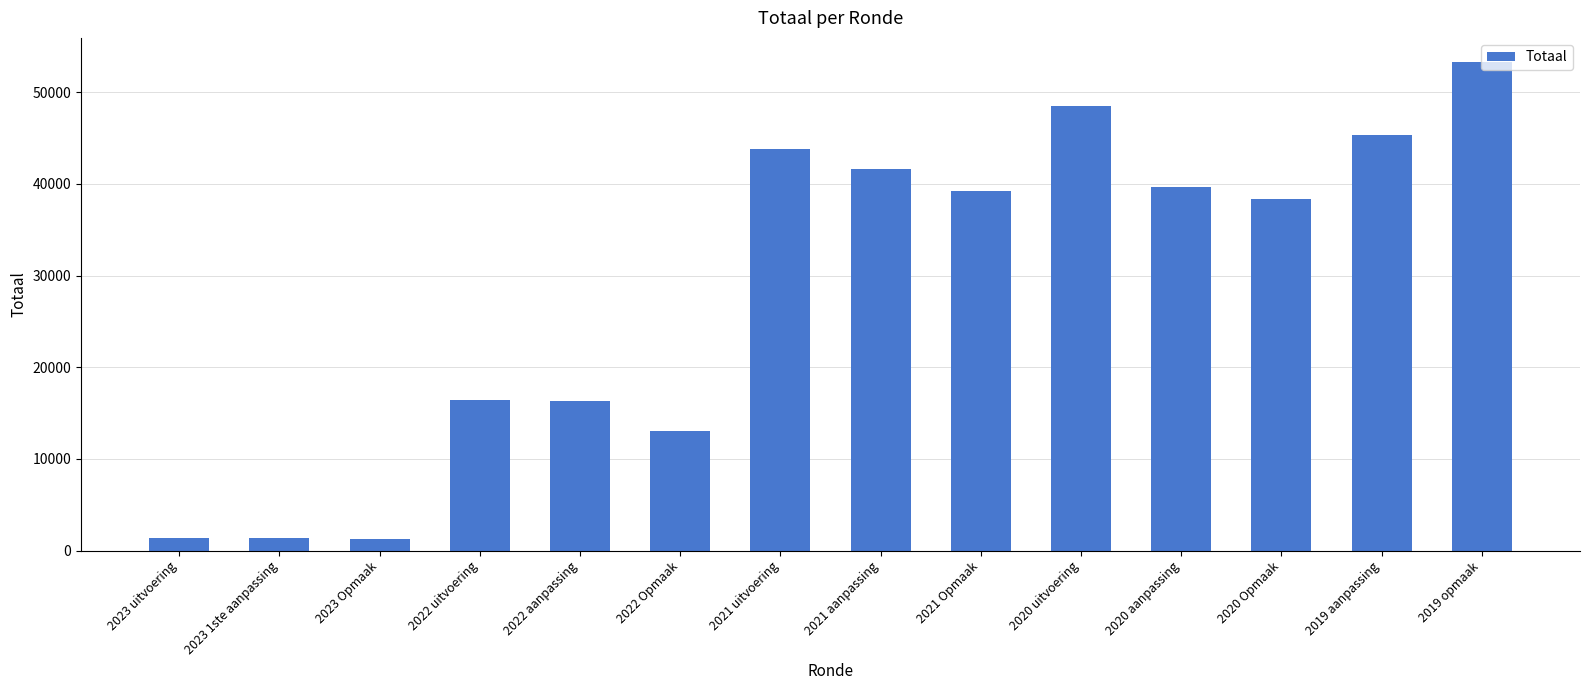

What is the ratio of the value at 2022 Opmaak to the value at 2021 Opmaak?

0.3